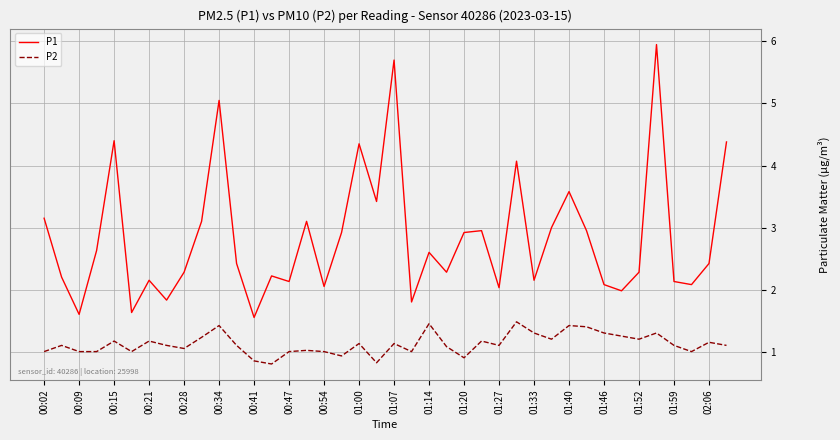

What is the highest value of the P1 series?

6.0